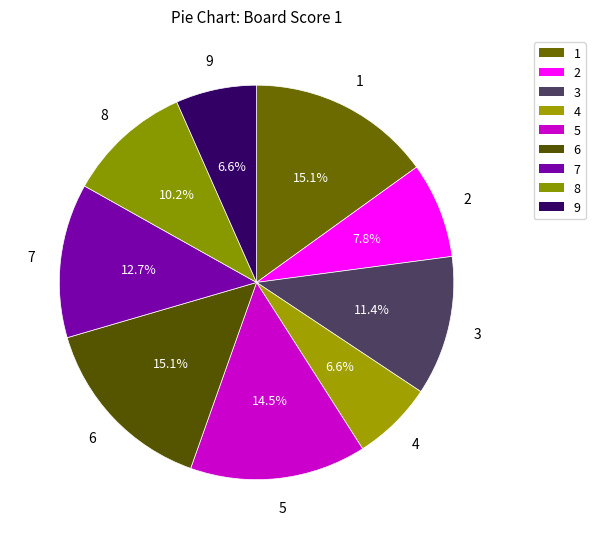

To the nearest percent, what is the average slice percentage?

11%